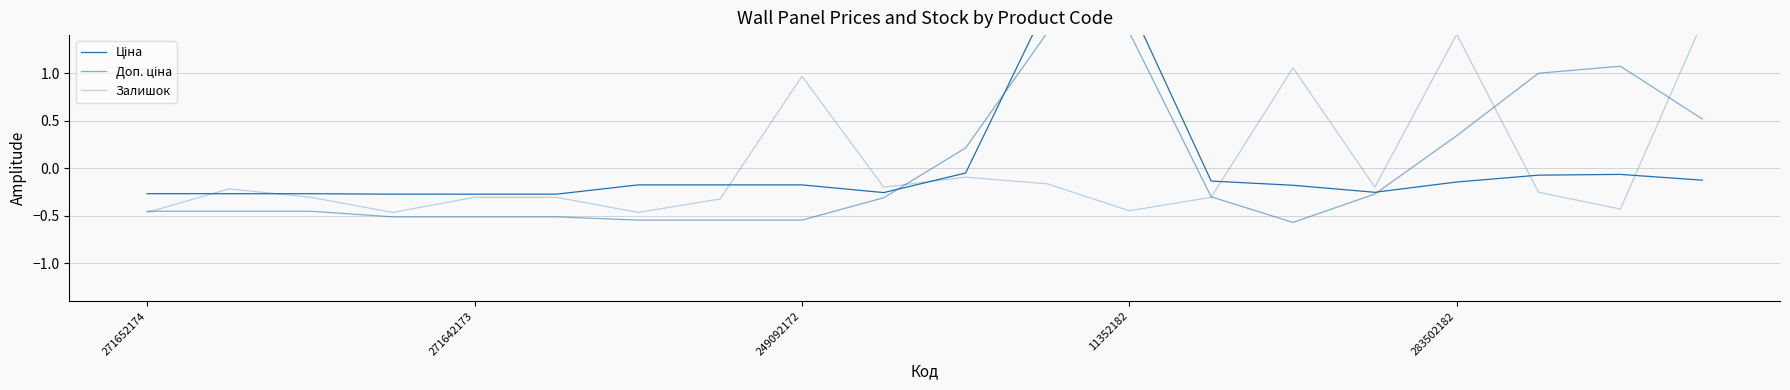

Does the chart have visible grid lines?

Yes